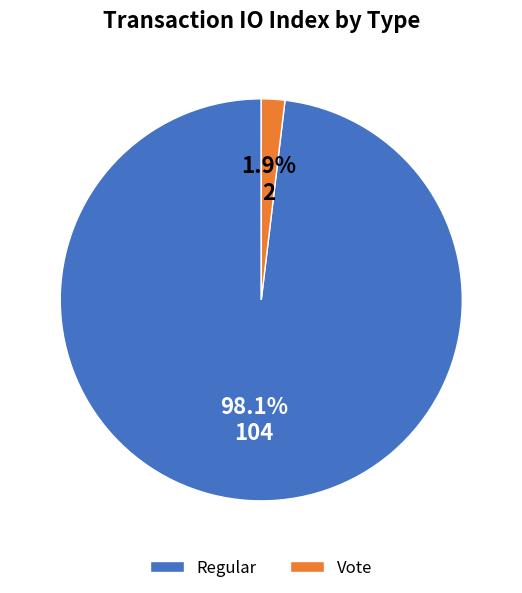

Rank the categories by value from highest to lowest.

Regular, Vote